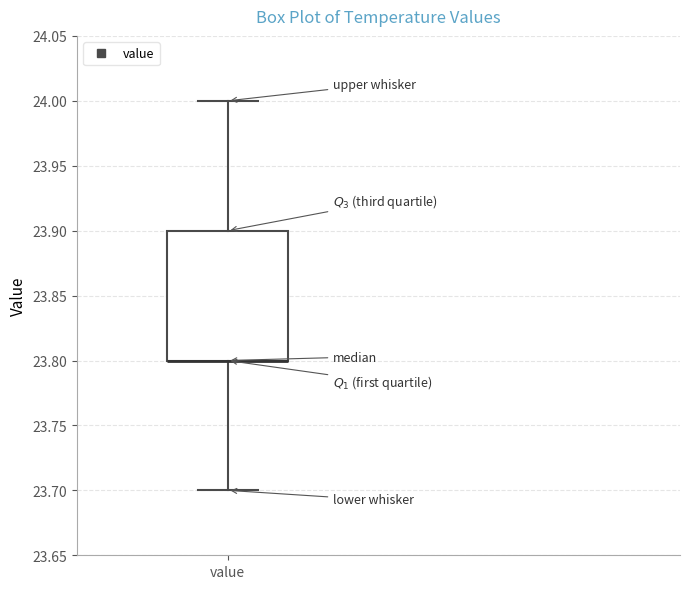

Transcribe this box plot: give where the median line is, the range the box spans, and where the two whiskers end, as read against the y-axis. The values are not printed on the chart, so give them approximately, as read against the axis.

median 23.8 (drawn on the box's lower edge), box 23.8 to 23.9, whiskers 23.7 to 24.0